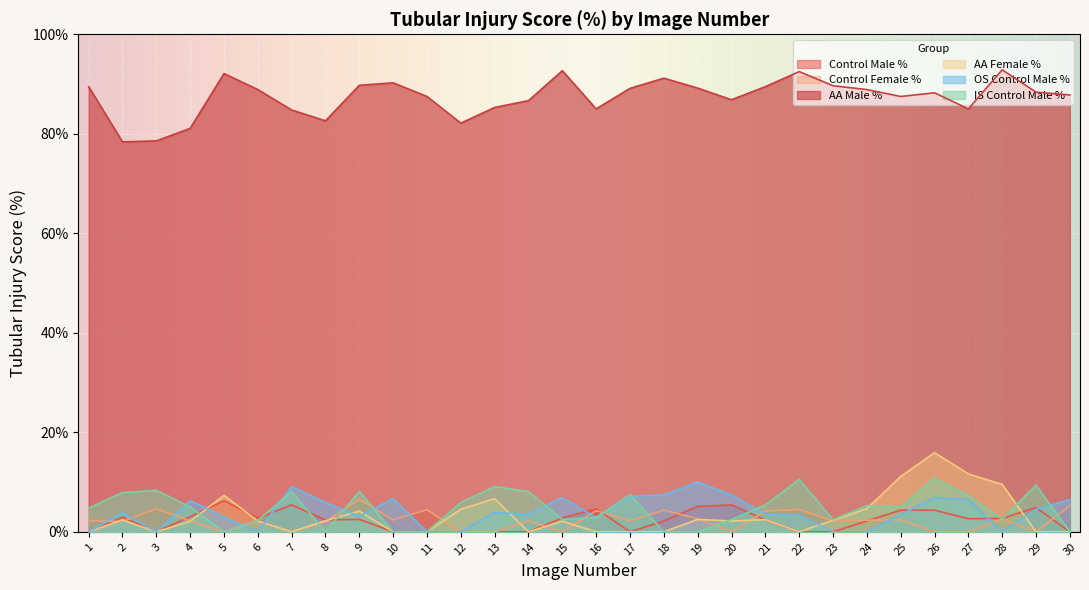

Where is OS Control Male % nearest to the value 5?

29